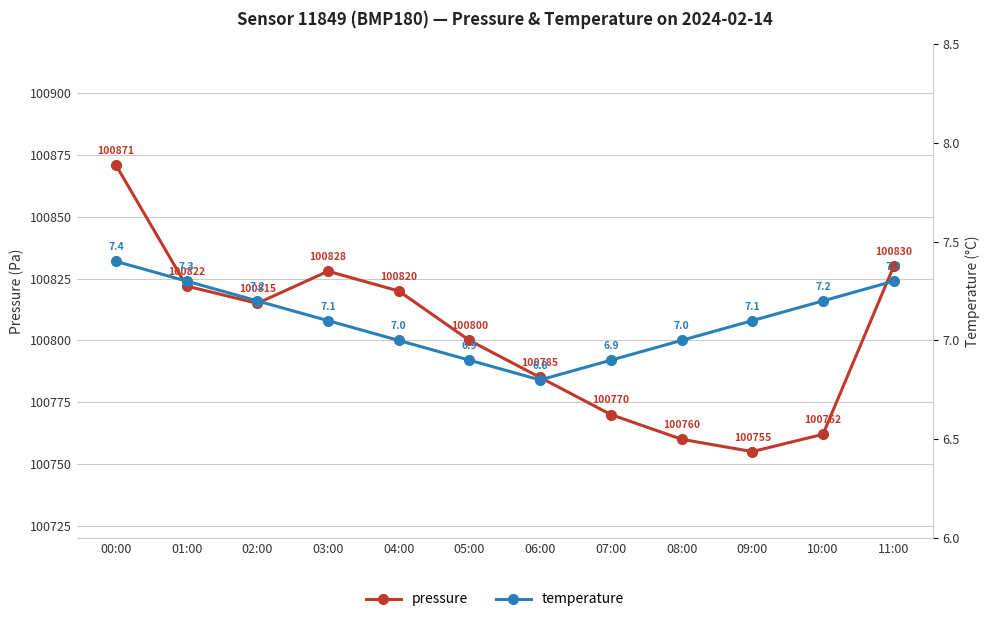

What are all the series names shown in the legend?

pressure, temperature